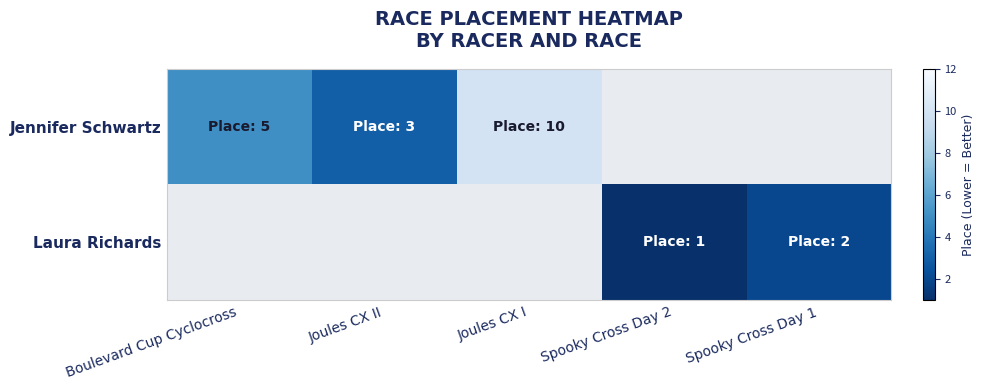

Which series has the largest range (max minus min)?

Laura Richards